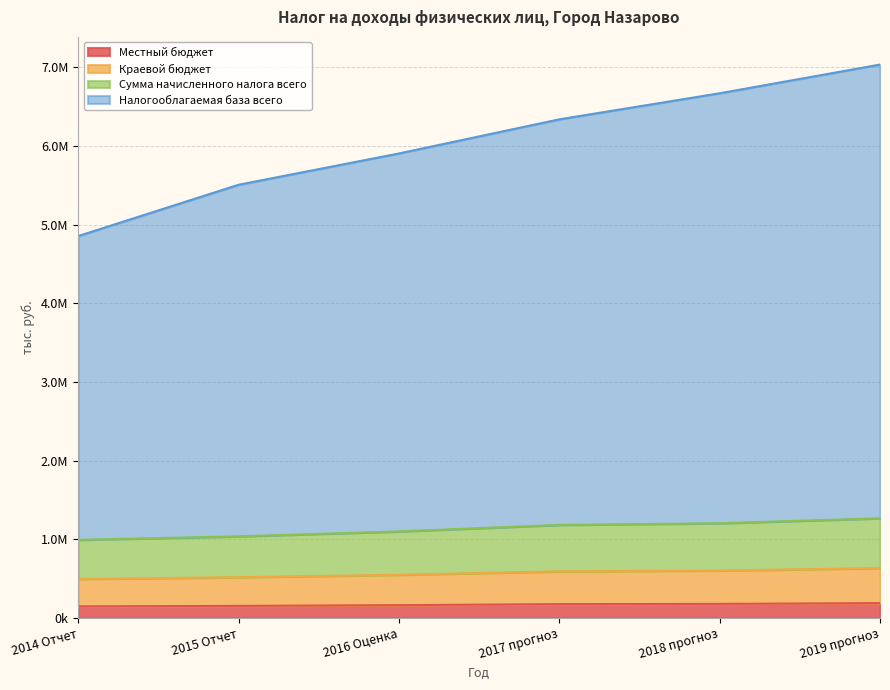

What is the label of the 2nd point from the right?

2018 прогноз